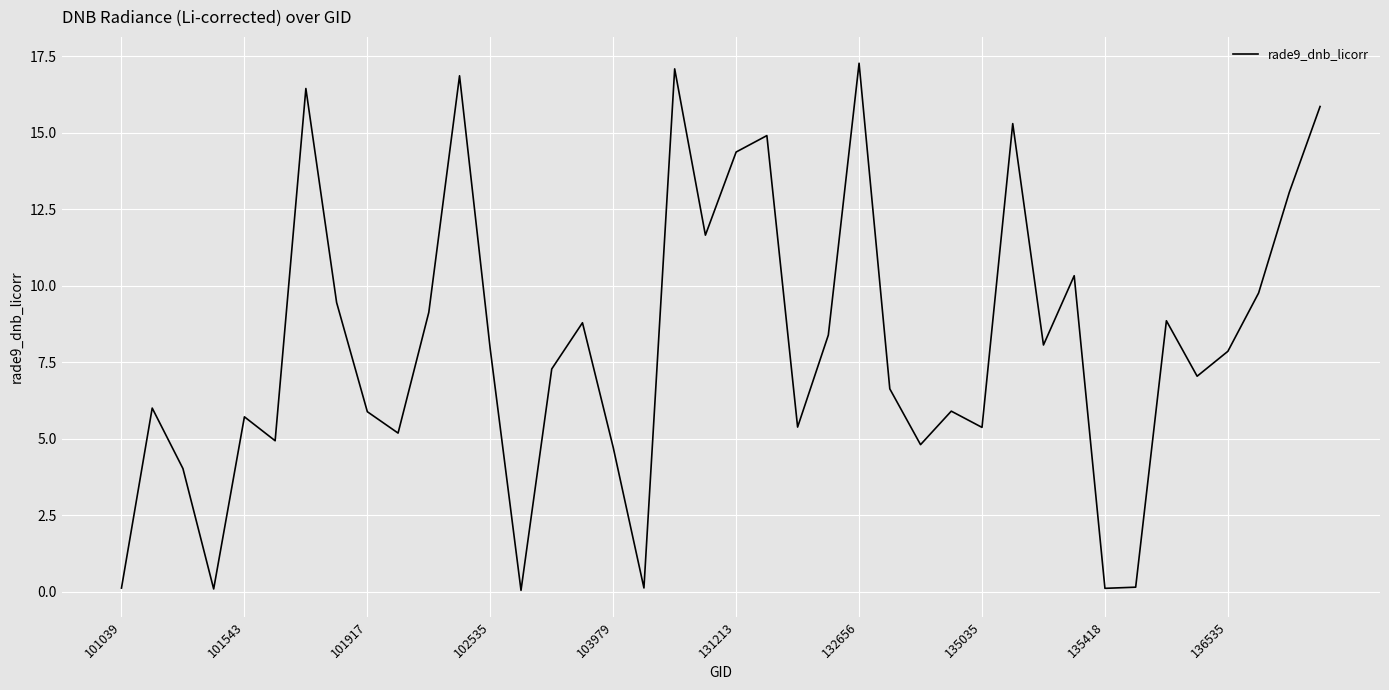

What is the maximum value shown in the chart?

17.3